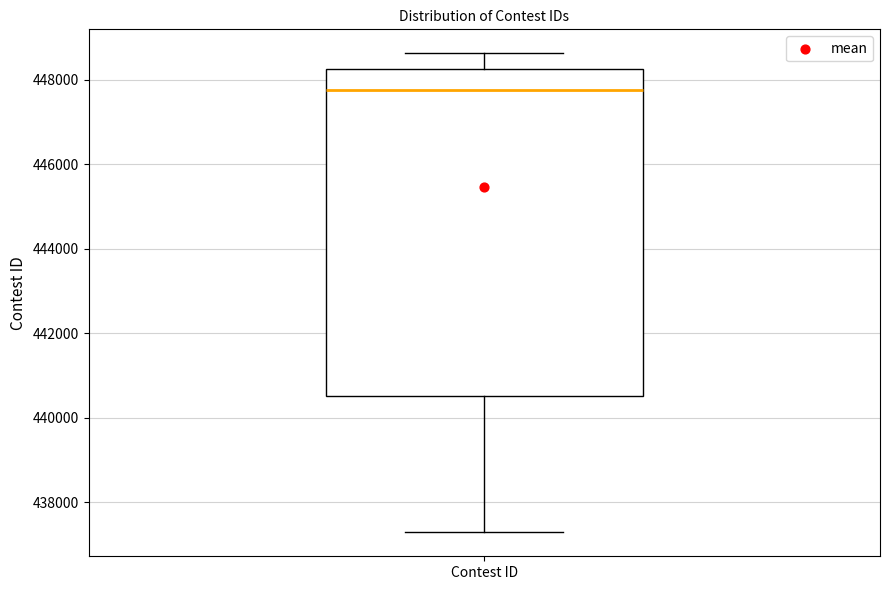

Read this box plot against the y-axis: the position of the median line, the range covered by the box, and the ends of both whiskers. The values are not printed on the chart, so give them approximately, as read against the axis.

median 447800, box 440600 to 448200, whiskers 437200 to 448600